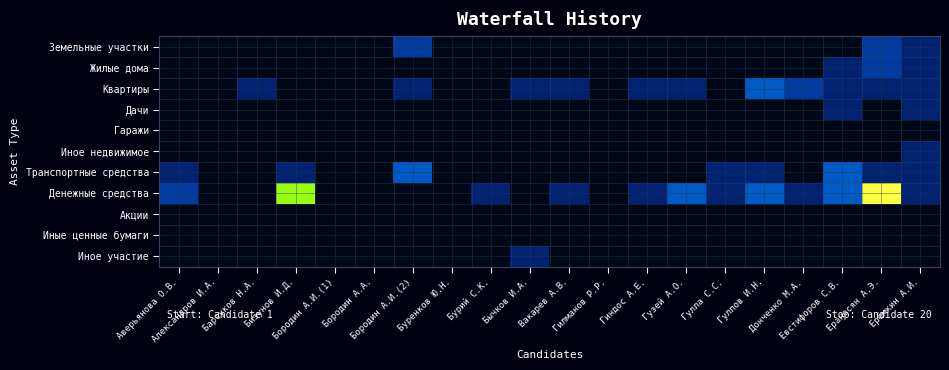

Which series has the largest total across all categories?

Денежные средства